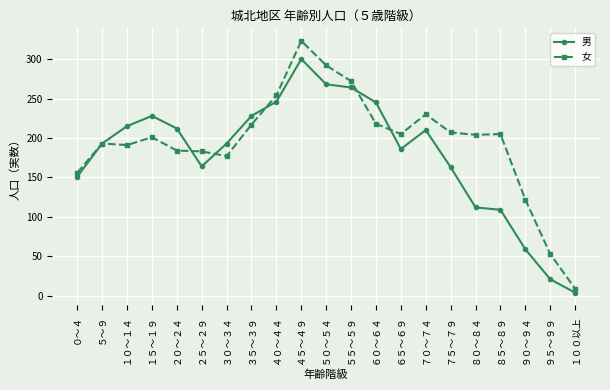

At which category does 男 reach its first local peak?

１５～１９